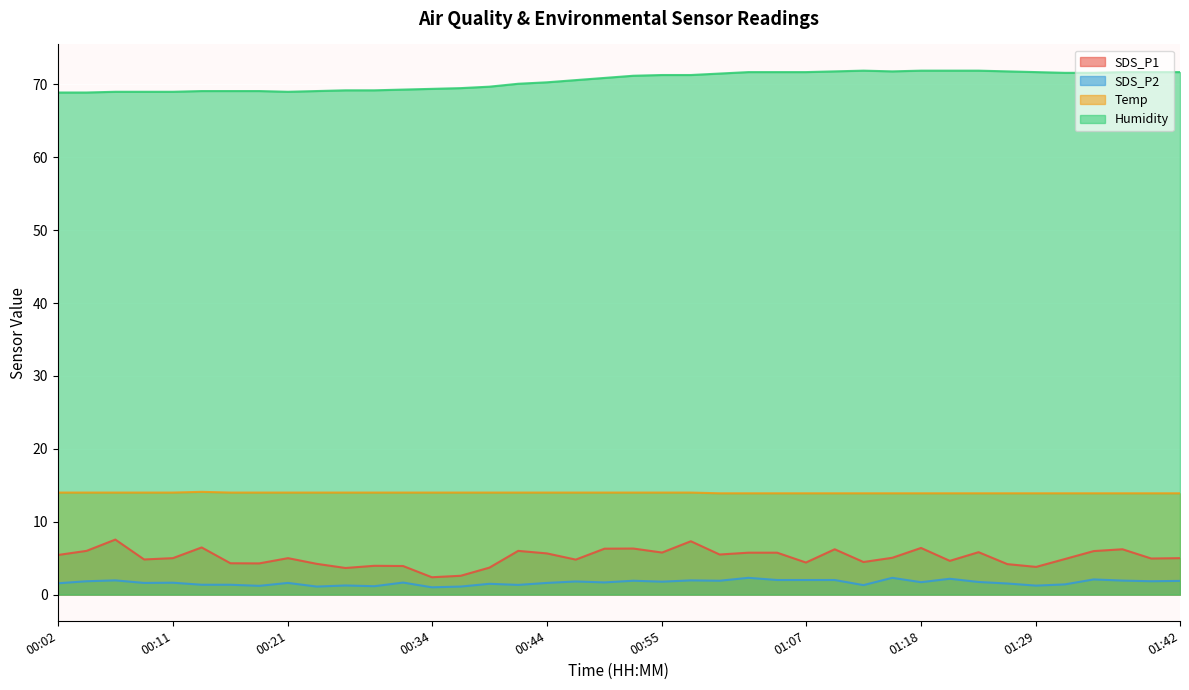

What position from the right is 01:34?

4